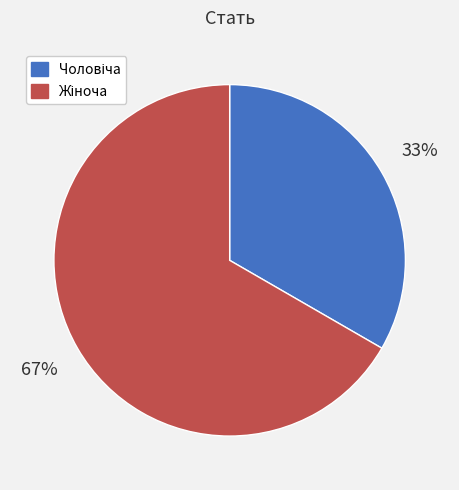

Is there any slice that represents more than half of the pie?

Yes